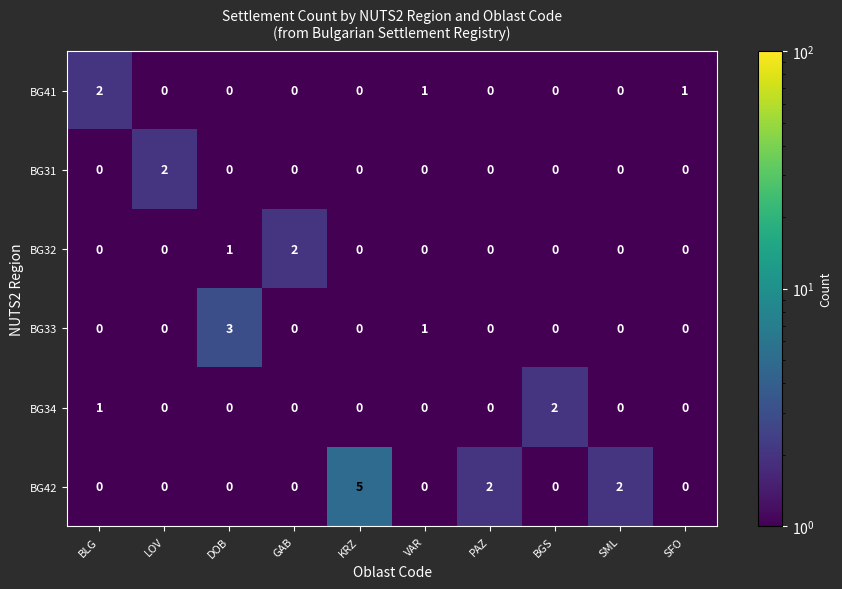

At which label is BG33 closest to 1?

VAR